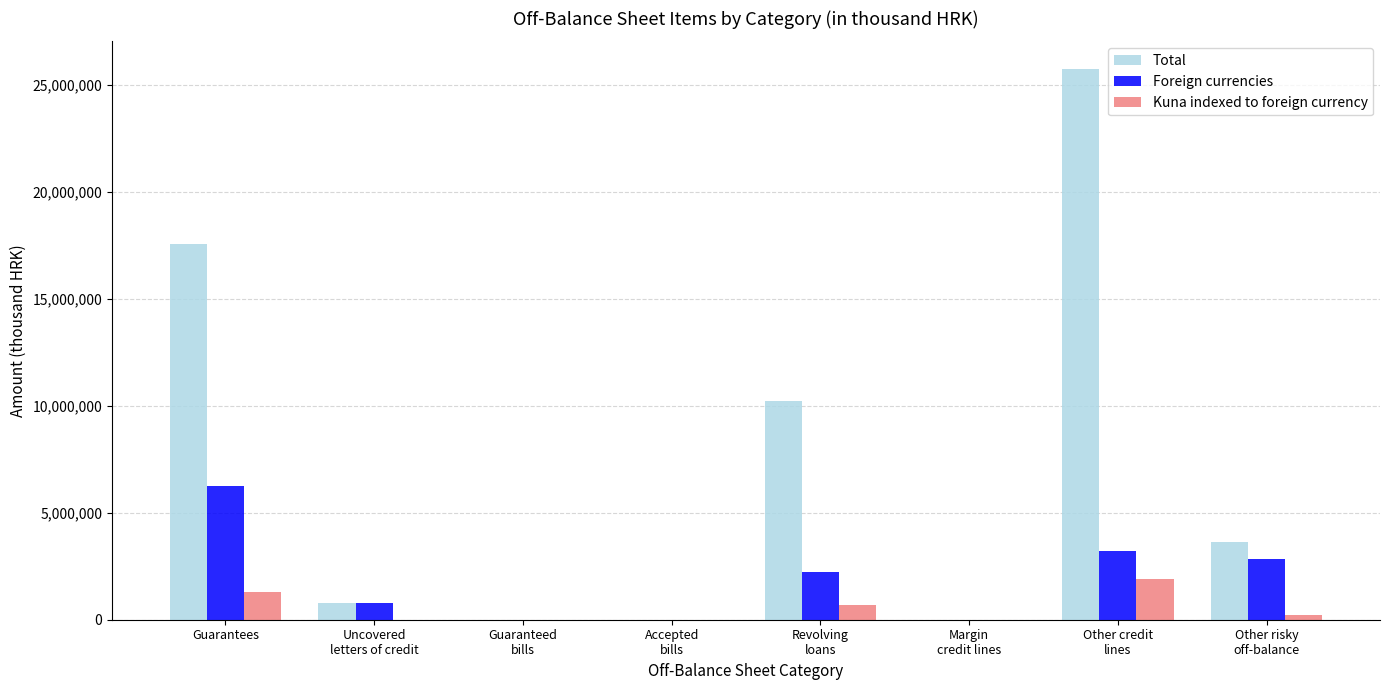

What is the sum of all Kuna indexed to foreign currency values?

4106526